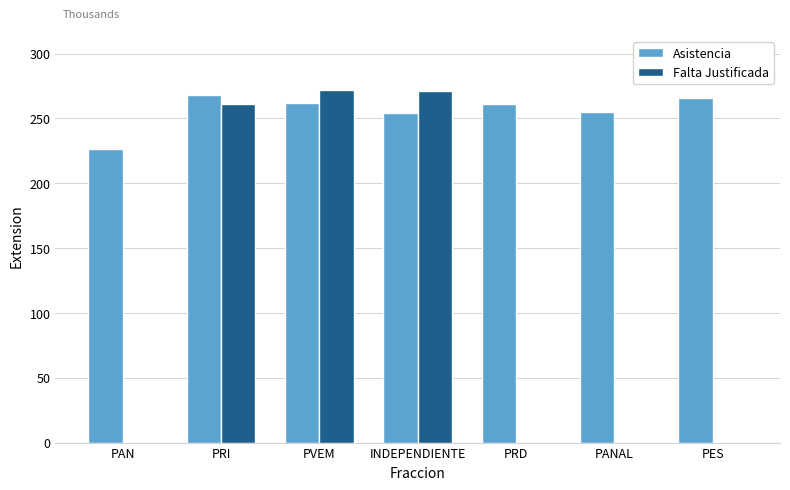

Is it true that Falta Justificada equals -121.7 at PAN?

False